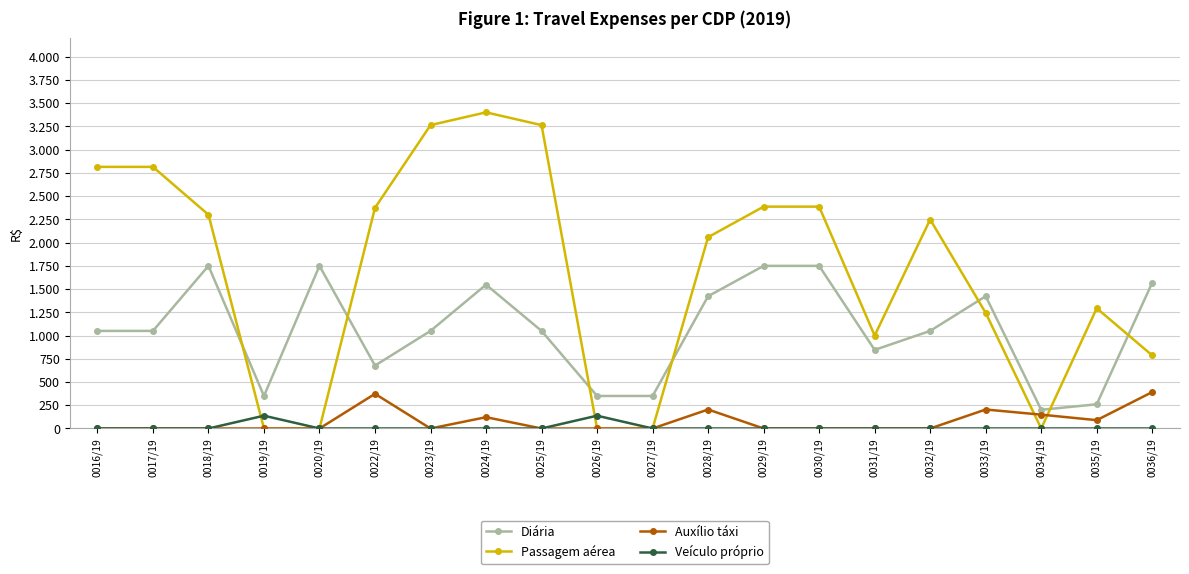

Where do Passagem aérea and Auxílio táxi first cross each other?

0033/19 and 0034/19